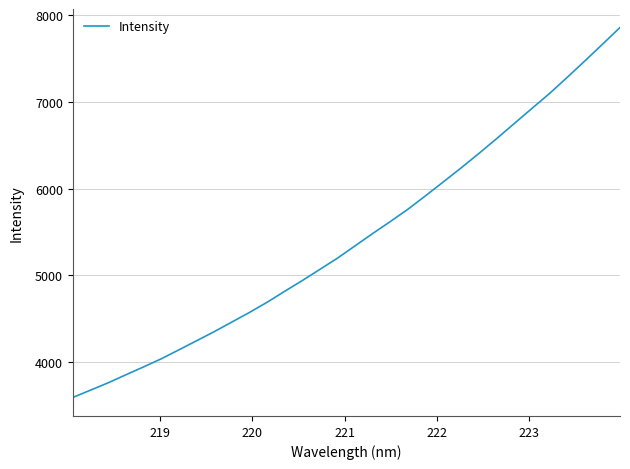

What is the maximum value shown in the chart?

7854.5